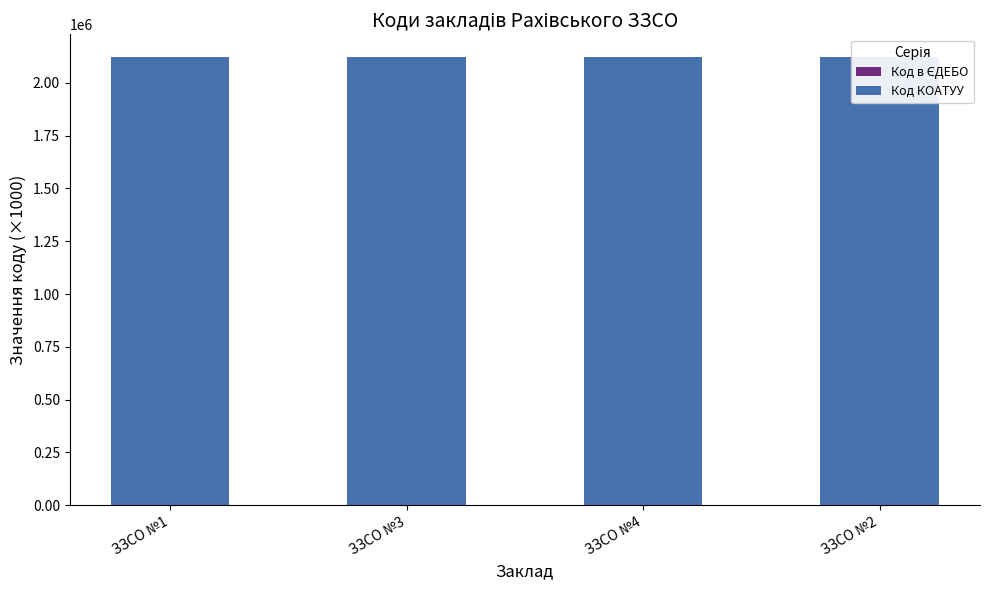

What is the minimum value for Код в ЄДЕБО?

143.5